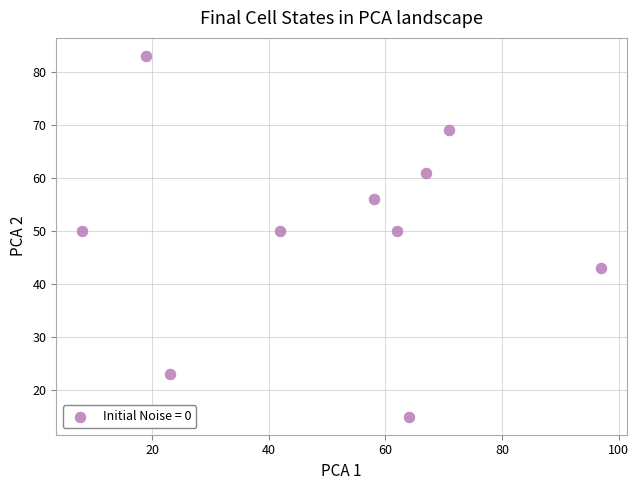

What is the range of X values (max minus min)?

89